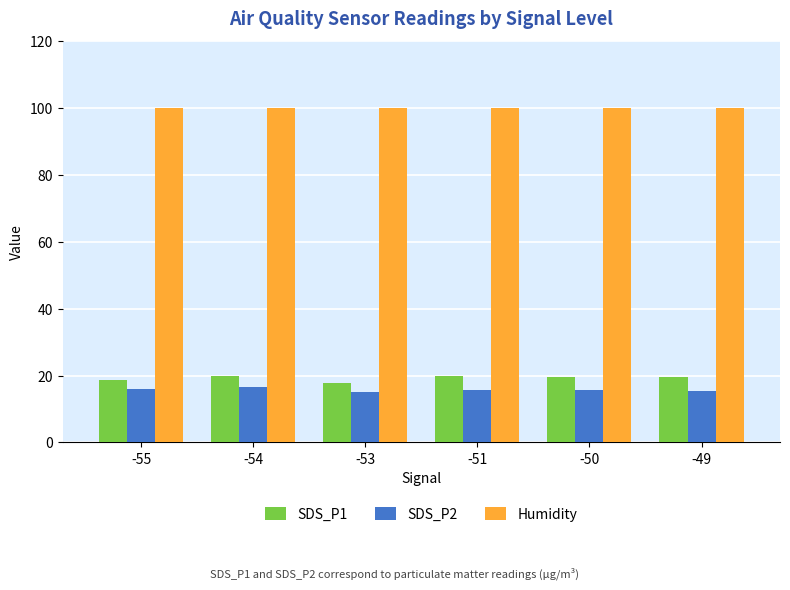

True or false: Humidity has a value of 99.9 at -53.

True